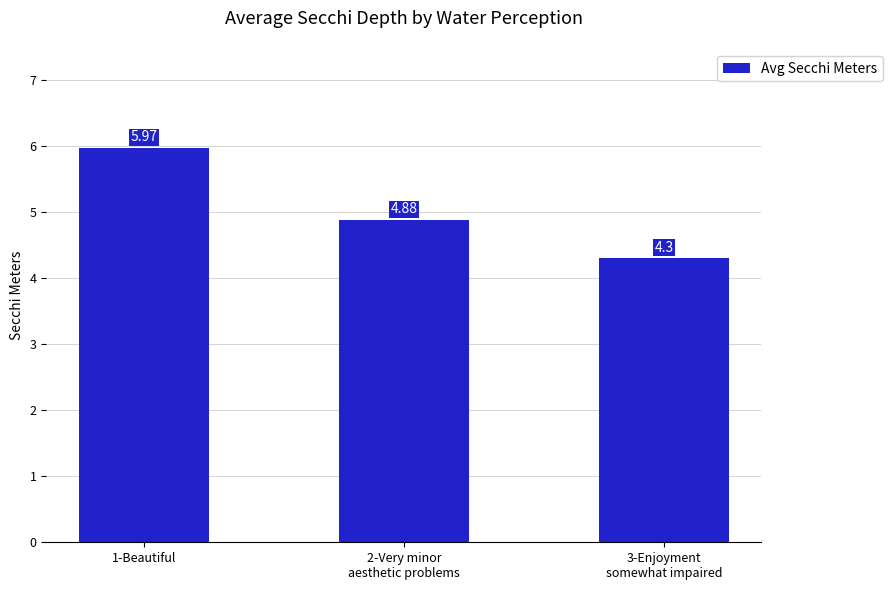

What is the difference between the maximum and second lowest values?

1.1